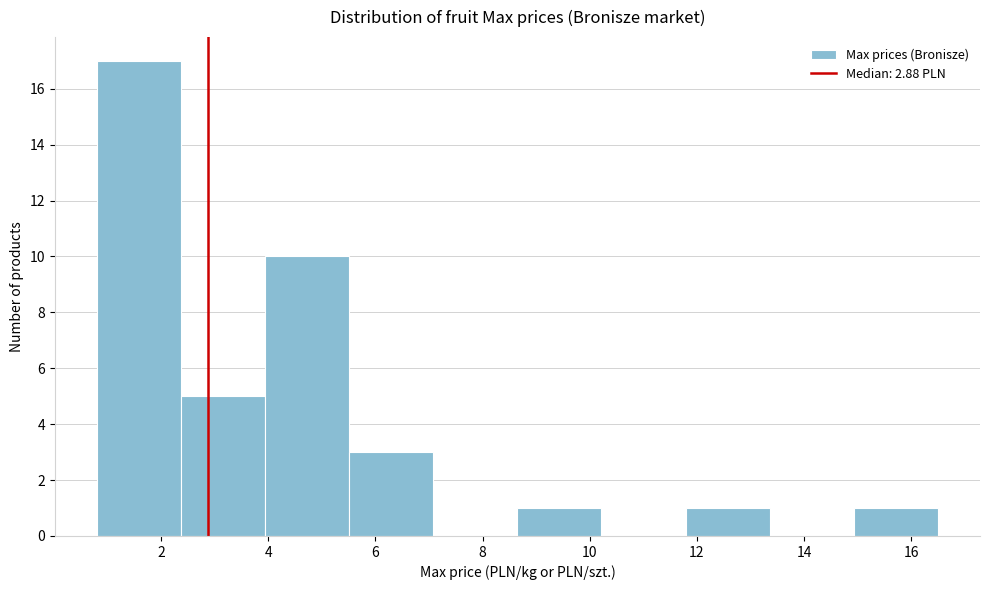

Reading left to right, list every bar in this chart as the range it spans on the x-axis followed by its height. Neither the bar edges nor the heights are printed on the chart, so give them approximately, as read against the axes.

0.8 to 2.4: 17
2.4 to 4.0: 5
4.0 to 5.6: 10
5.6 to 7.0: 3
7.0 to 8.6: 0
8.6 to 10.2: 1
10.2 to 11.8: 0
11.8 to 13.4: 1
13.4 to 15.0: 0
15.0 to 16.6: 1